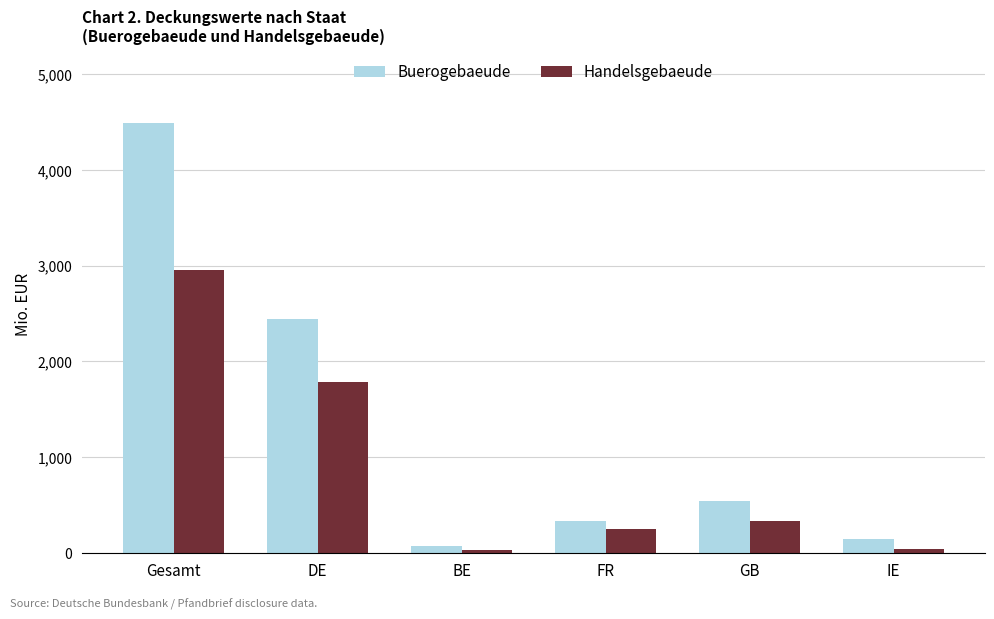

What is the label of the 6th bar from the left?

IE